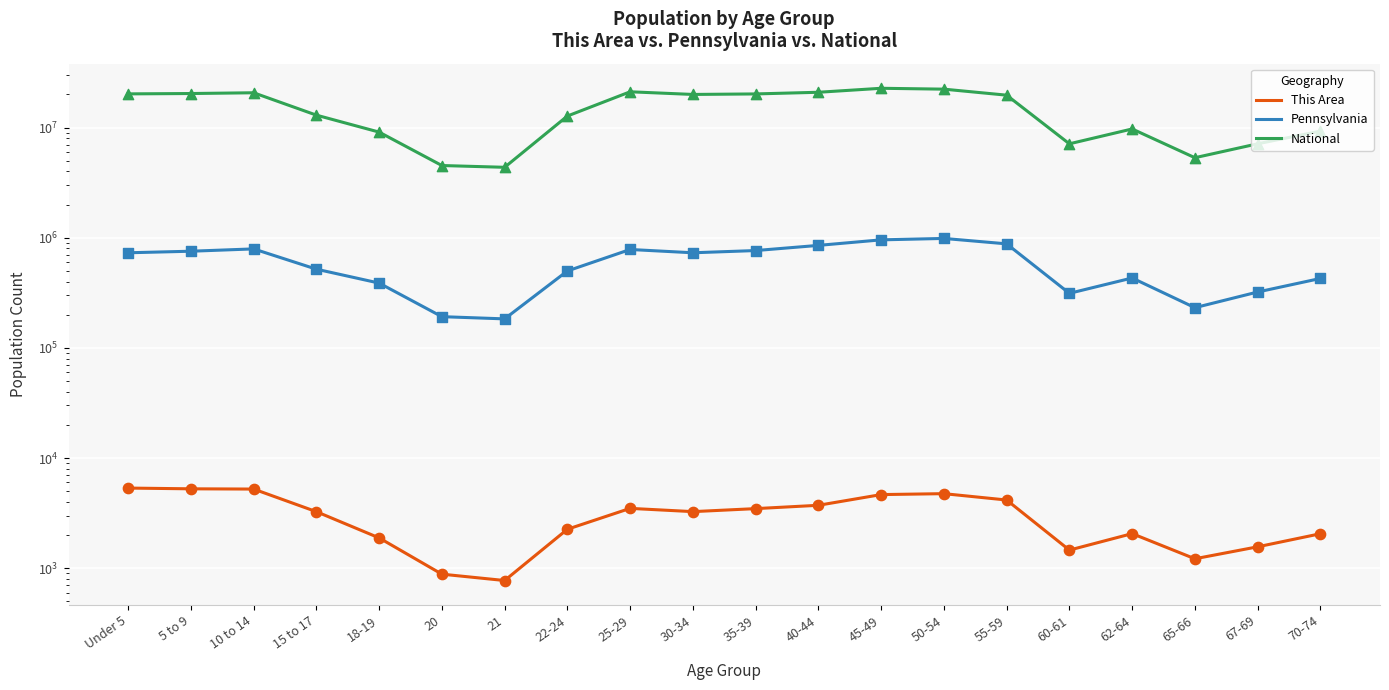

Which series reaches the minimum Y coordinate?

This Area